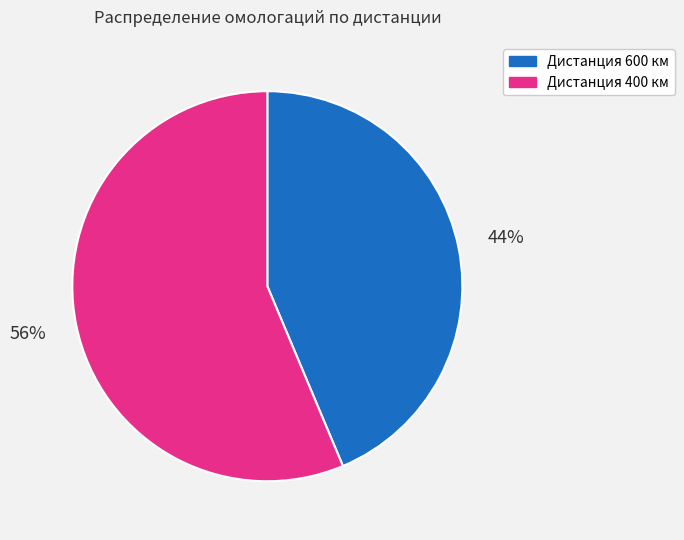

What is the majority slice?

Дистанция 400 км